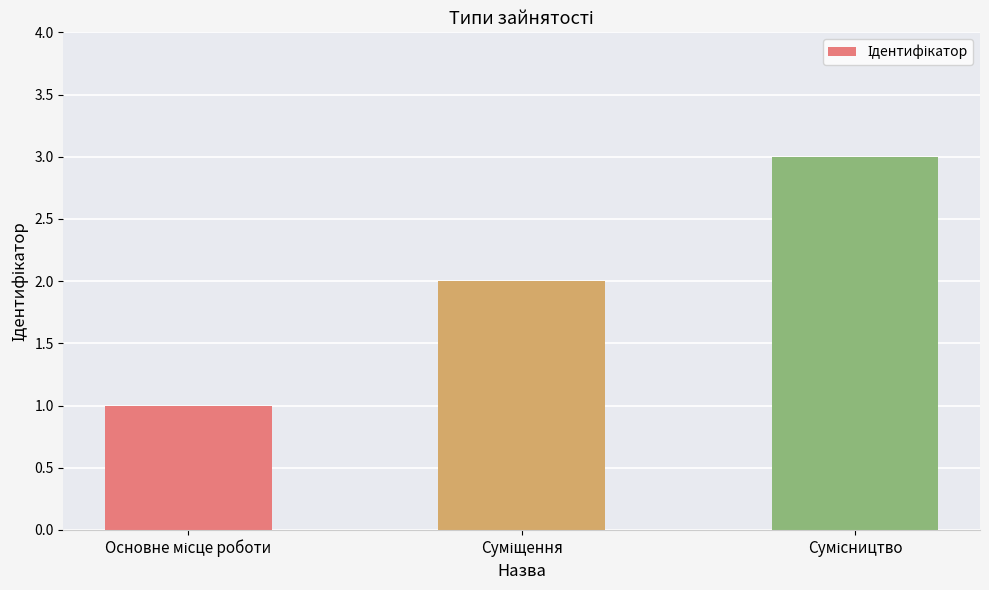

What is the average value?

2